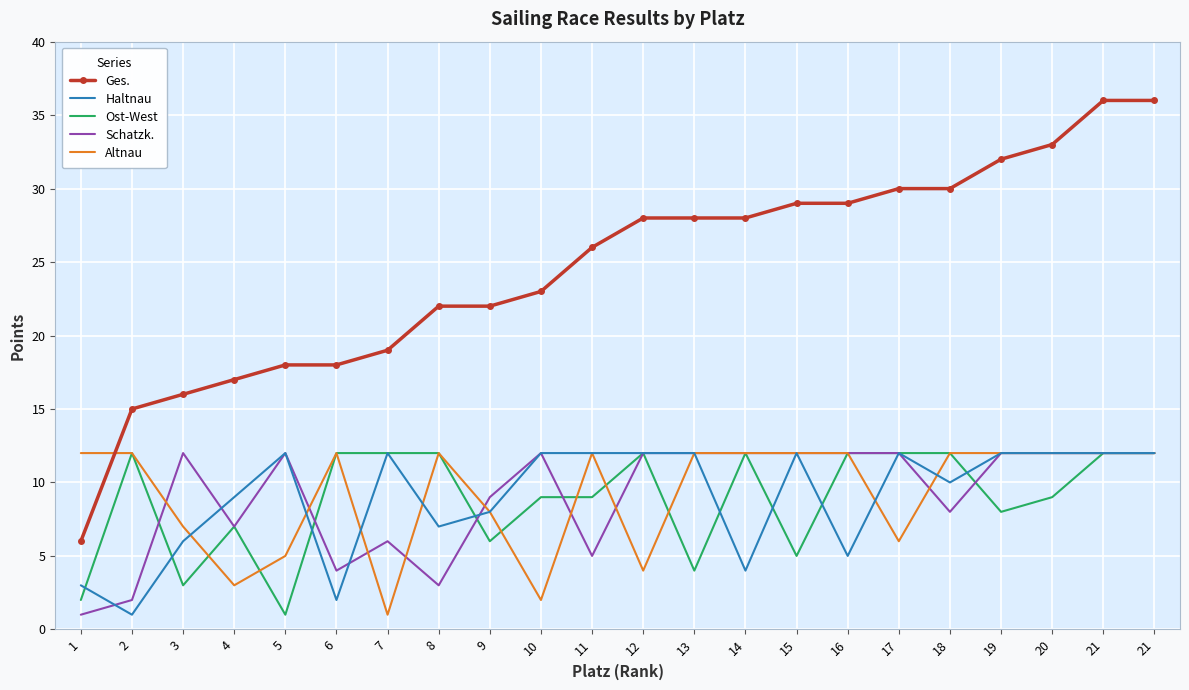

Is it true that Altnau equals 12 at 11?

True